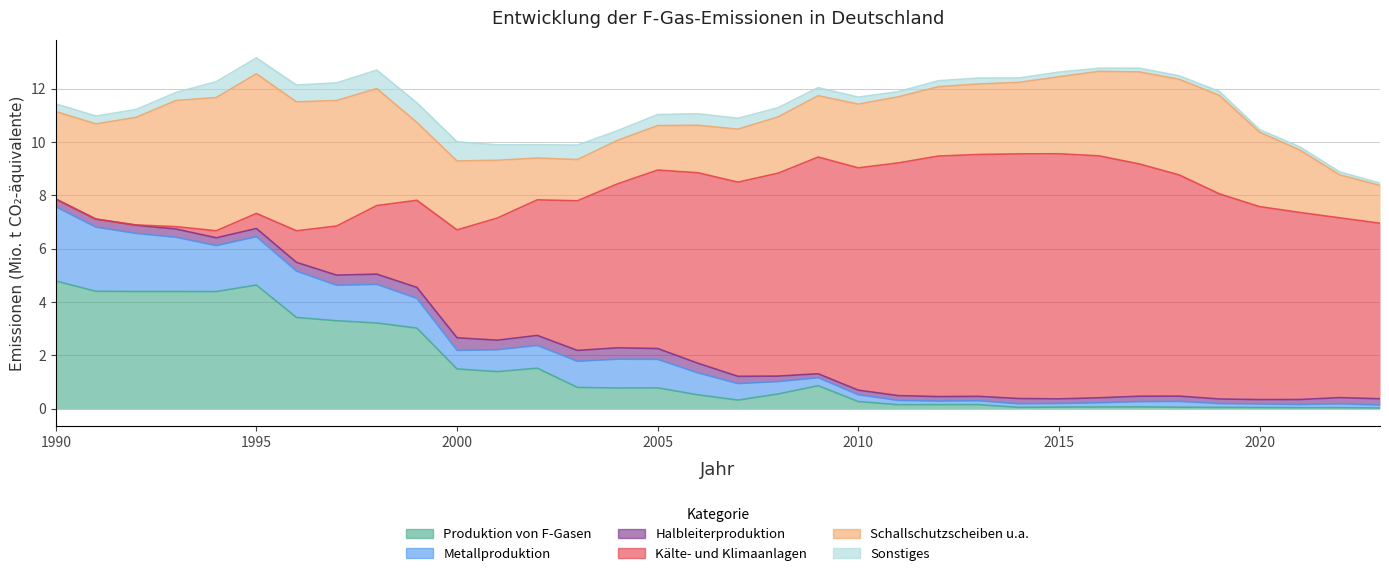

How many intersections are there between Sonstiges and Kälte- und Klimaanlagen?

1